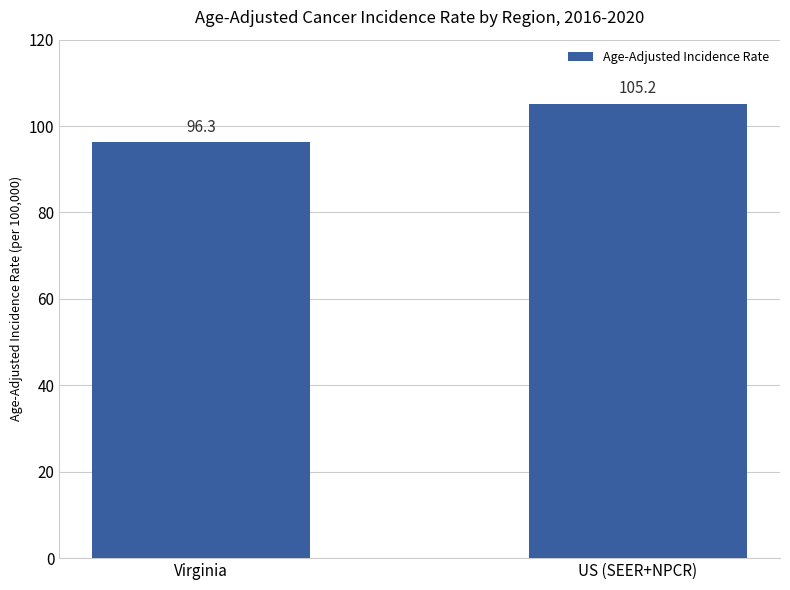

What is the ratio of the value at US (SEER+NPCR) to the value at Virginia?

1.1